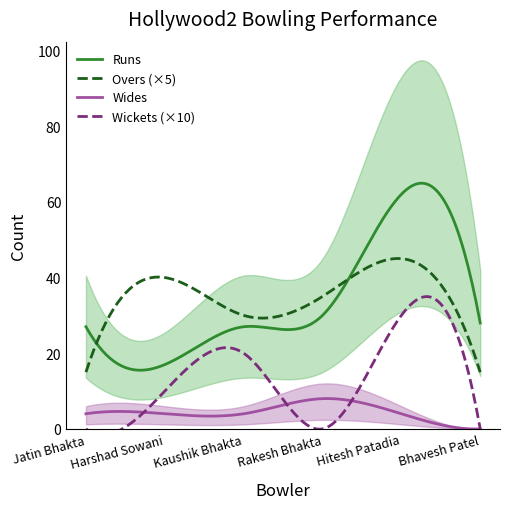

At which label does Runs first exceed 28?

Rakesh Bhakta